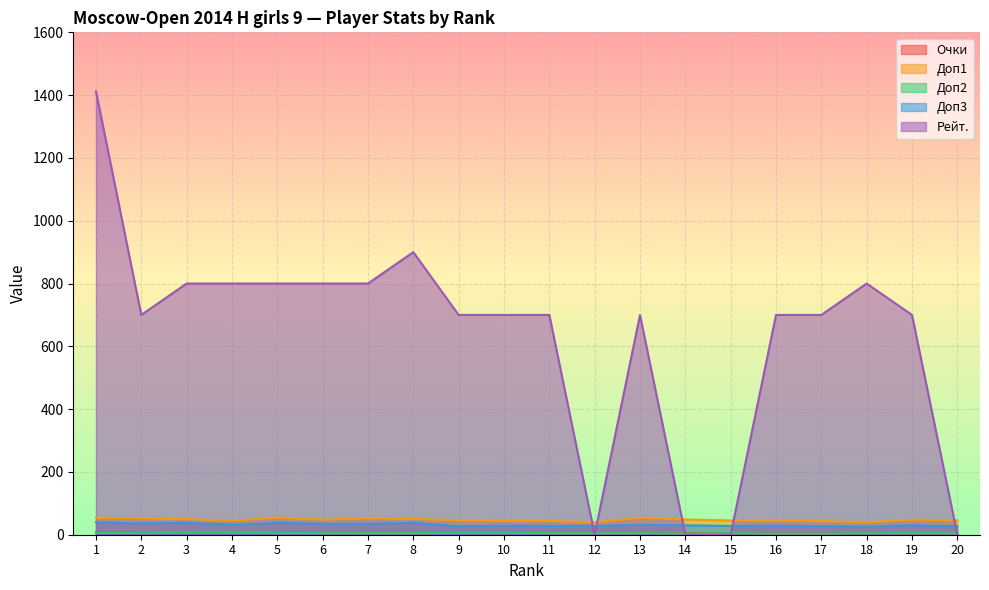

What are all the series names shown in the legend?

Очки, Доп1, Доп2, Доп3, Рейт.